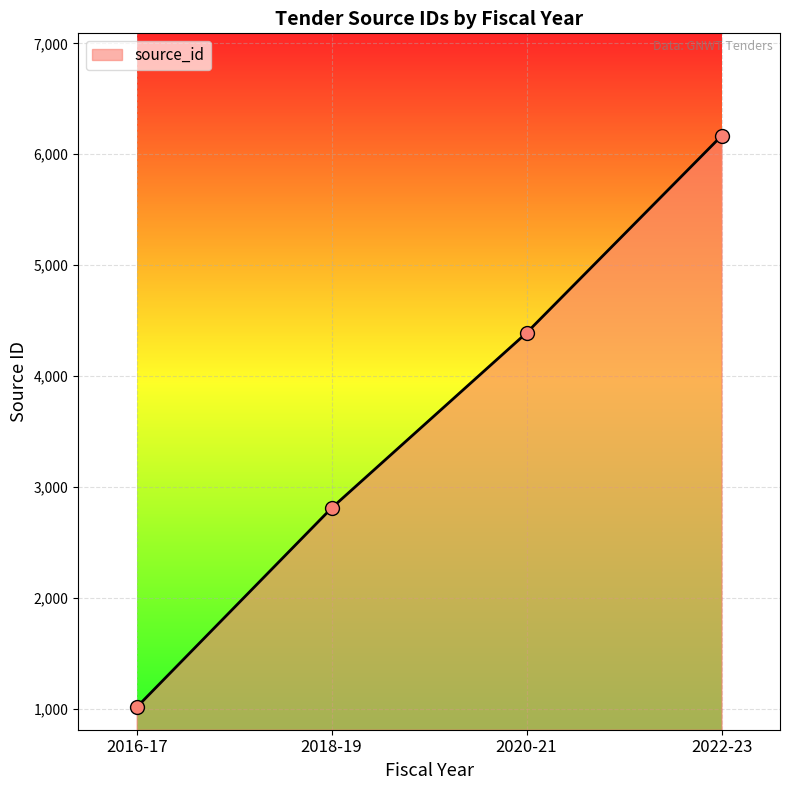

True or false: the data shows 1012 at 2016-17.

True